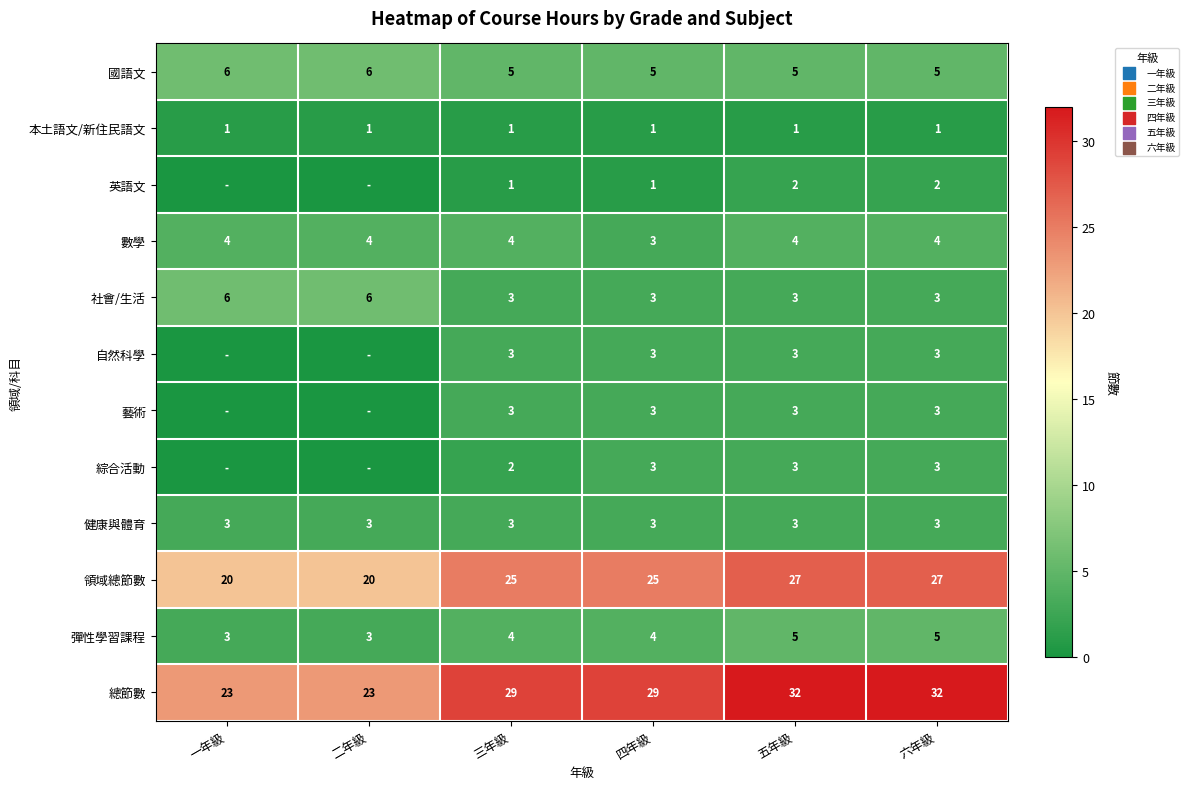

What is the total value across all series at 六年級?

91